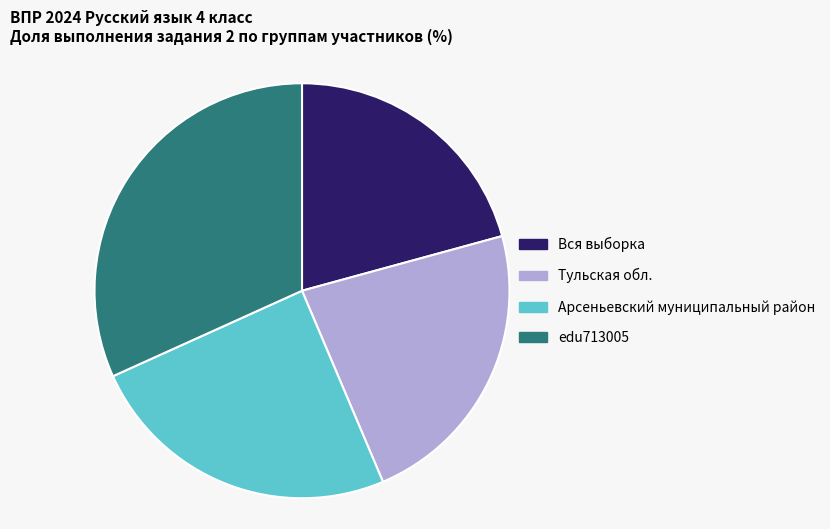

Does any single category account for the majority?

No